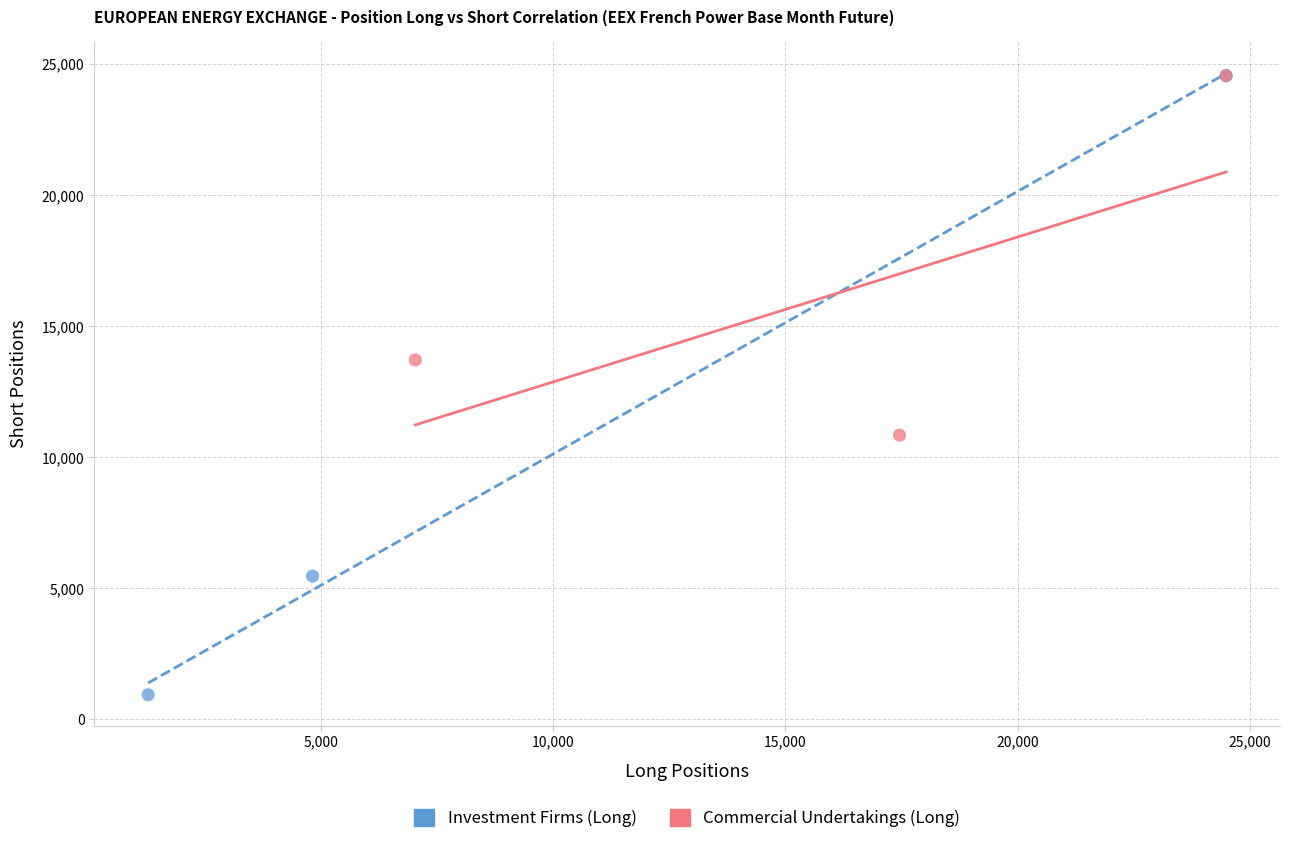

Which series reaches the minimum Y coordinate?

Investment Firms (Long)